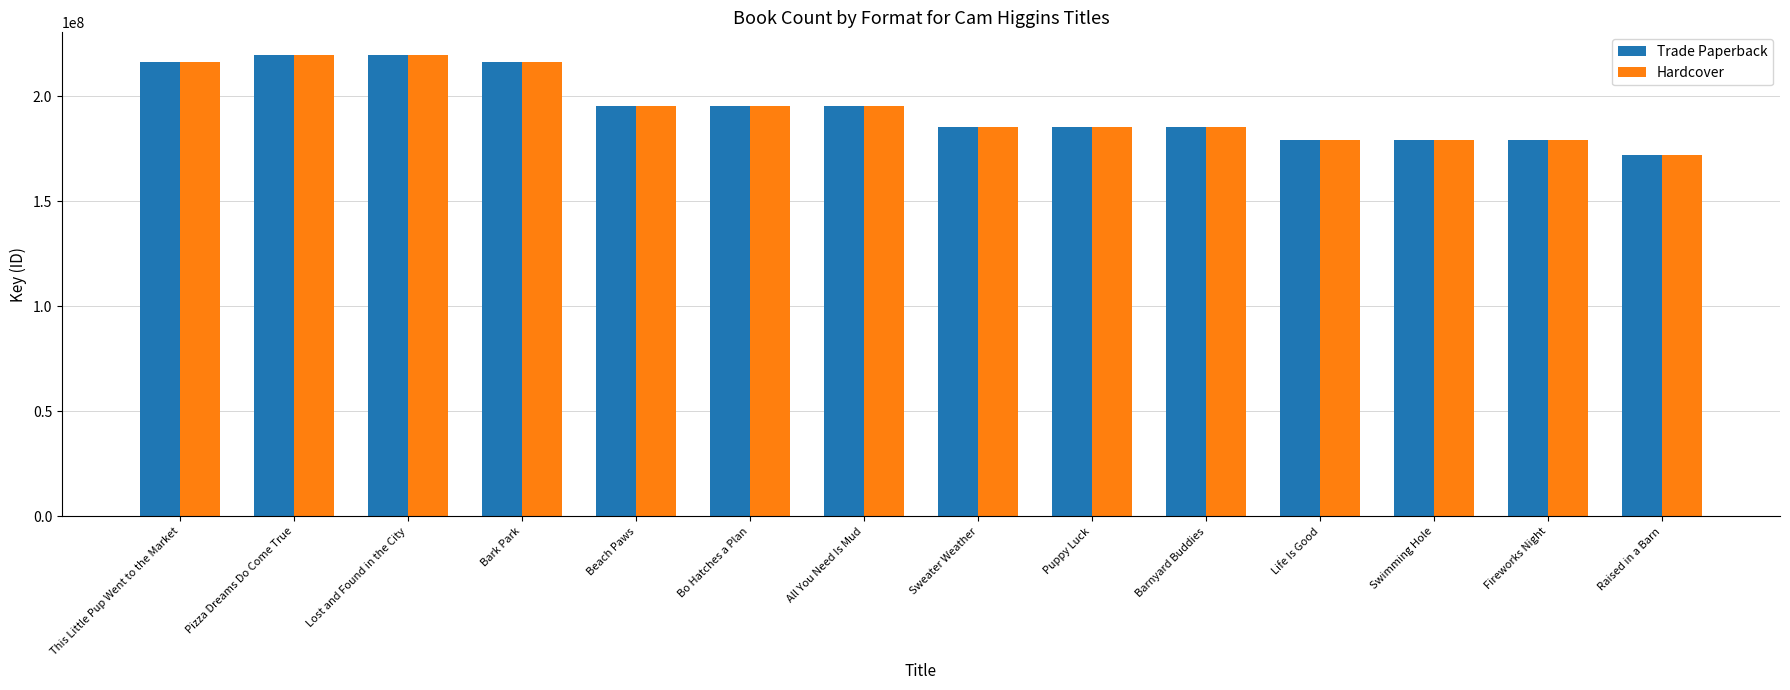

What is the maximum value for Hardcover?

219382129